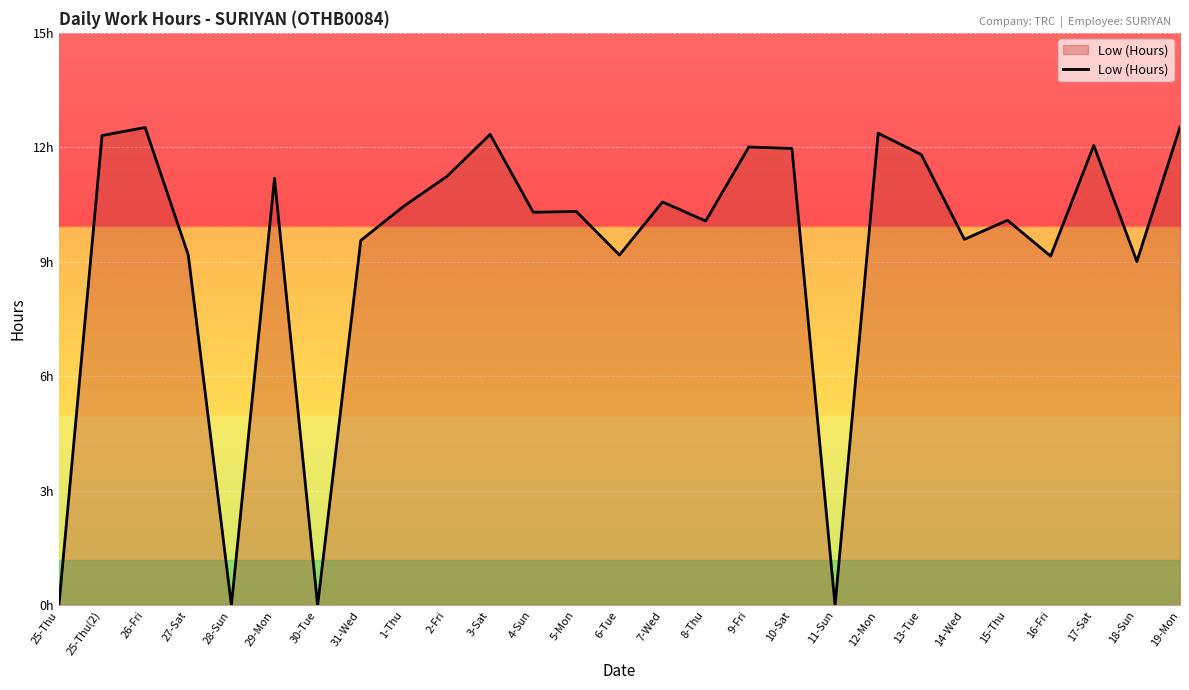

The value at 18-Sun is 2.0. True or false?

False